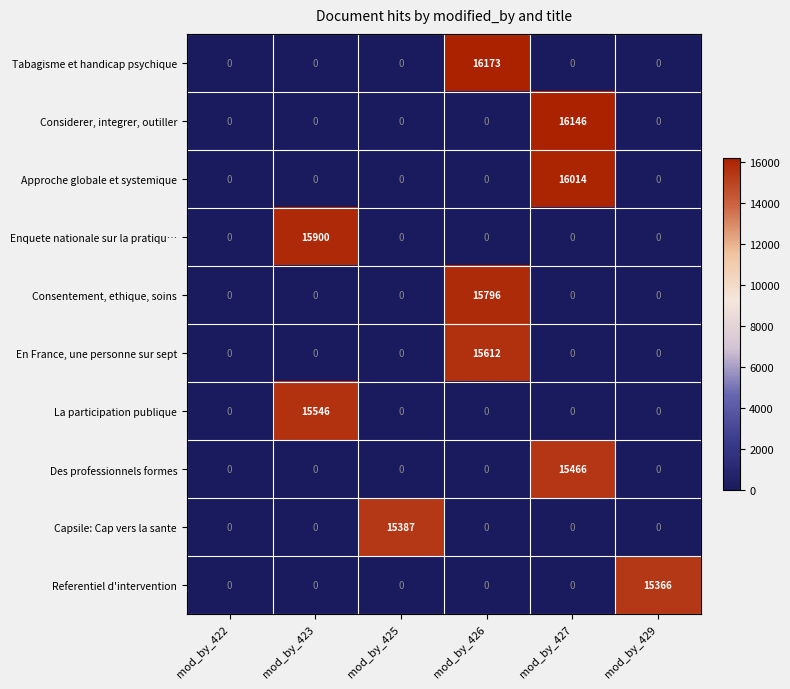

The value of Referentiel d'intervention at mod_by_427 is -8136. True or false?

False